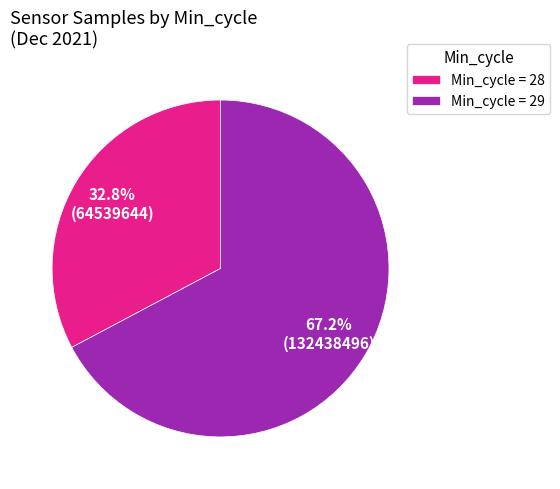

Is there any slice that represents more than half of the pie?

Yes